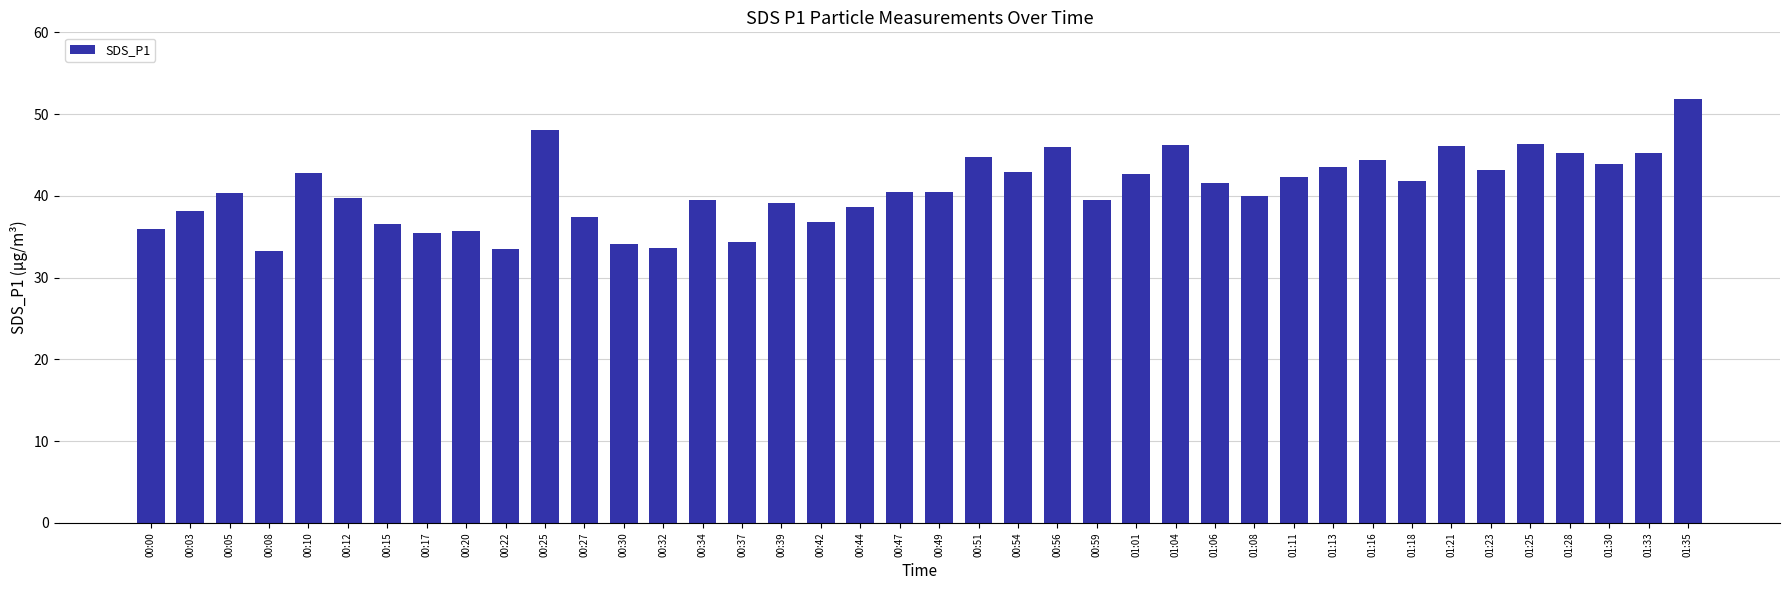

Approximately how many times larger is the value at 00:54 compared to 00:10?

1.0